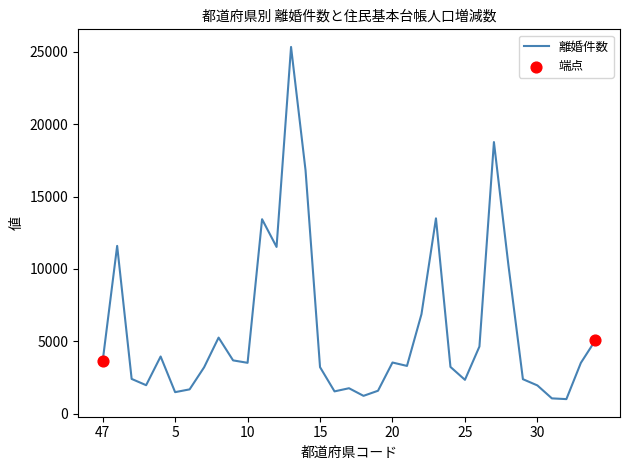

What is the maximum value shown in the chart?

25329